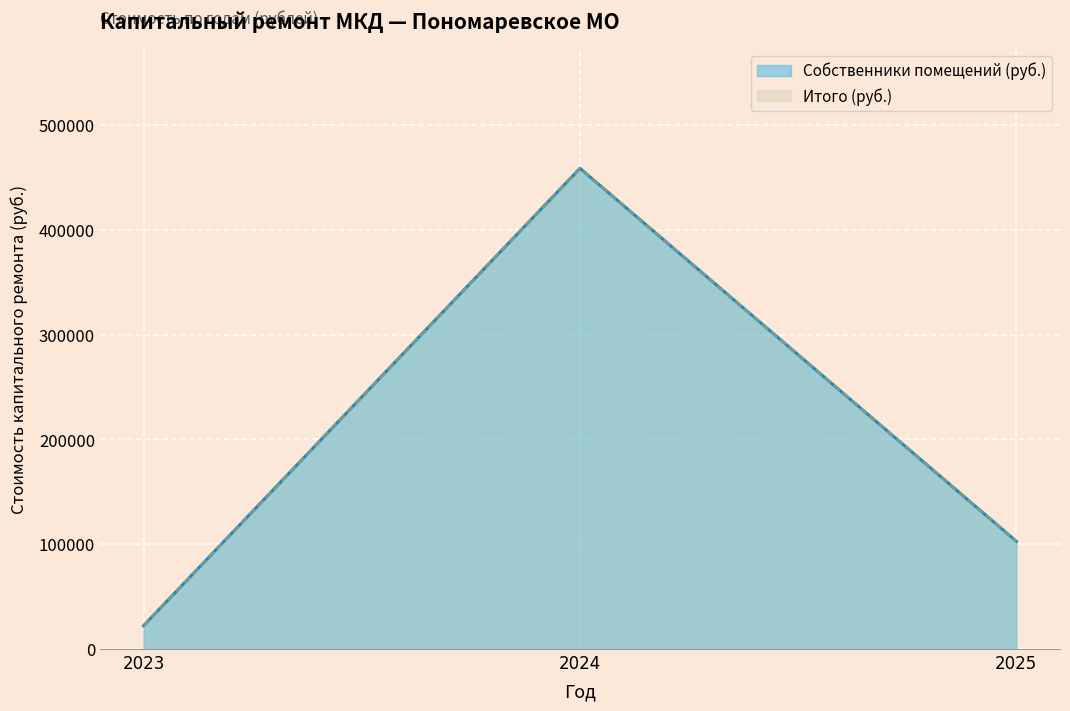

What are all the series names shown in the legend?

Собственники помещений (руб.), Итого (руб.)